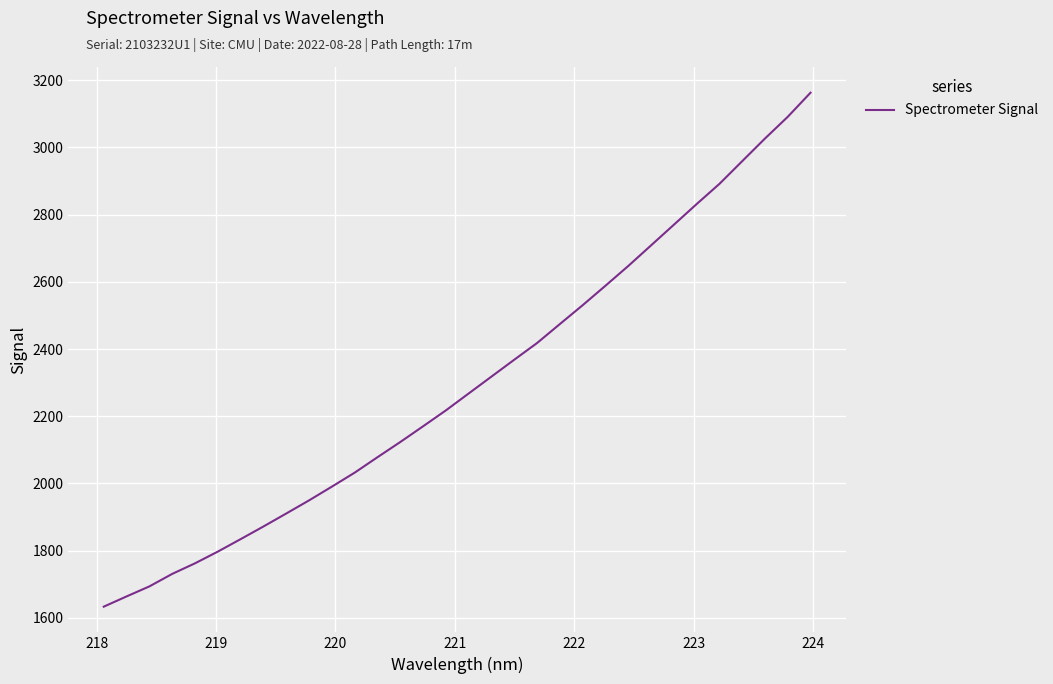

What is the greatest value displayed?

3163.2